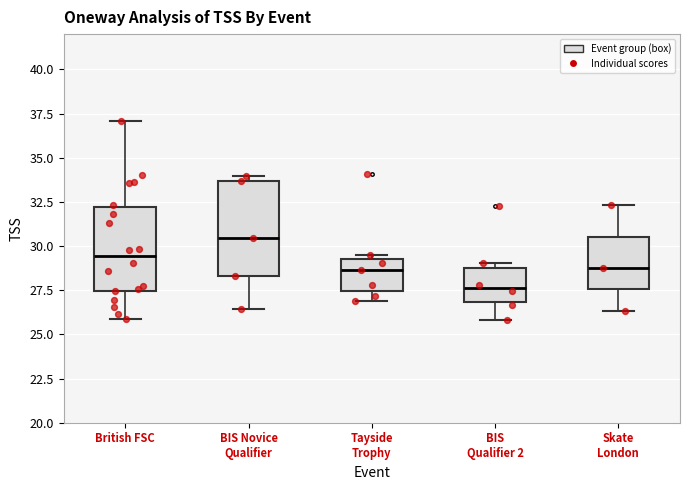

Reading left to right, read every box against the y-axis: the position of its median line, the range the box covers, and the ends of its whiskers. The values are not printed on the chart, so give them approximately, as read against the axis.

British FSC: median 29.5, box 27.5 to 32.0, whiskers 26.0 to 37.0
BIS Novice Qualifier: median 30.5, box 28.5 to 33.5, whiskers 26.5 to 34.0
Tayside Trophy: median 28.5, box 27.5 to 29.5, whiskers 27.0 to 29.5 (just above the box's upper edge)
BIS Qualifier 2: median 27.5, box 27.0 to 28.5, whiskers 26.0 to 29.0
Skate London: median 29.0, box 27.5 to 30.5, whiskers 26.5 to 32.5